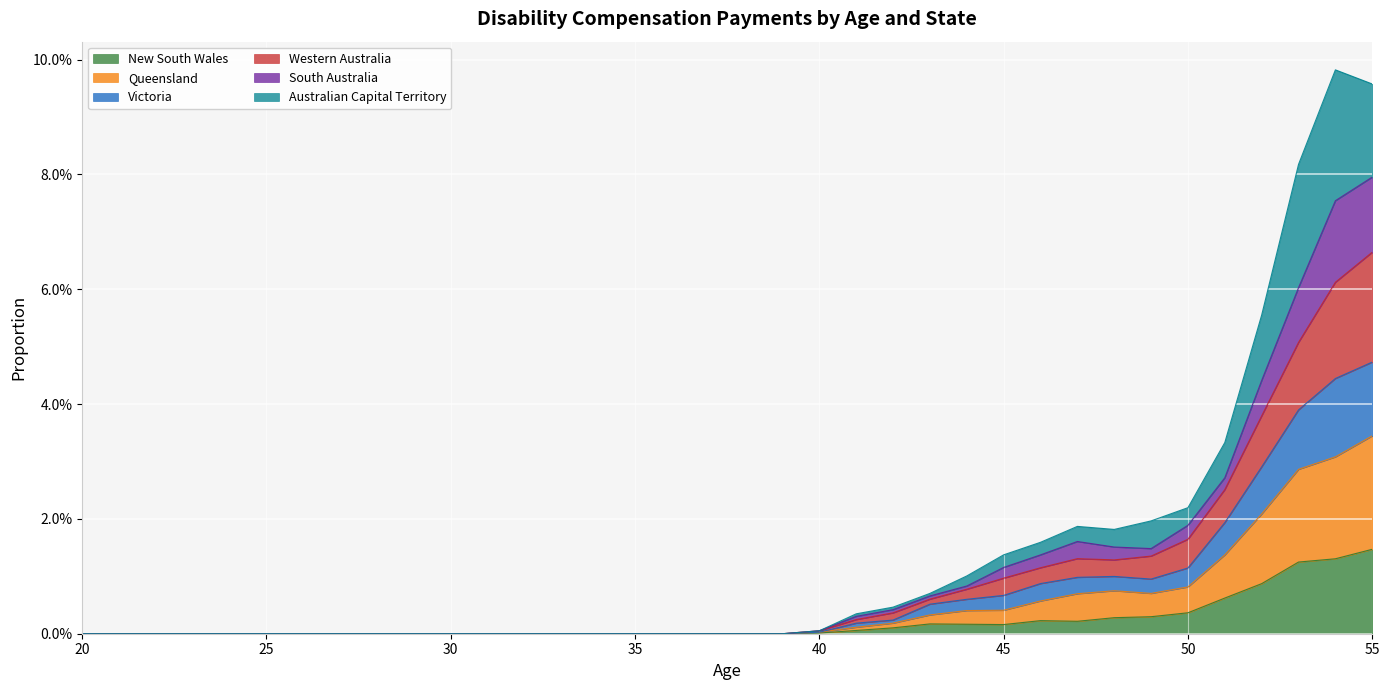

At how many categories does at least one series exceed 0?

16